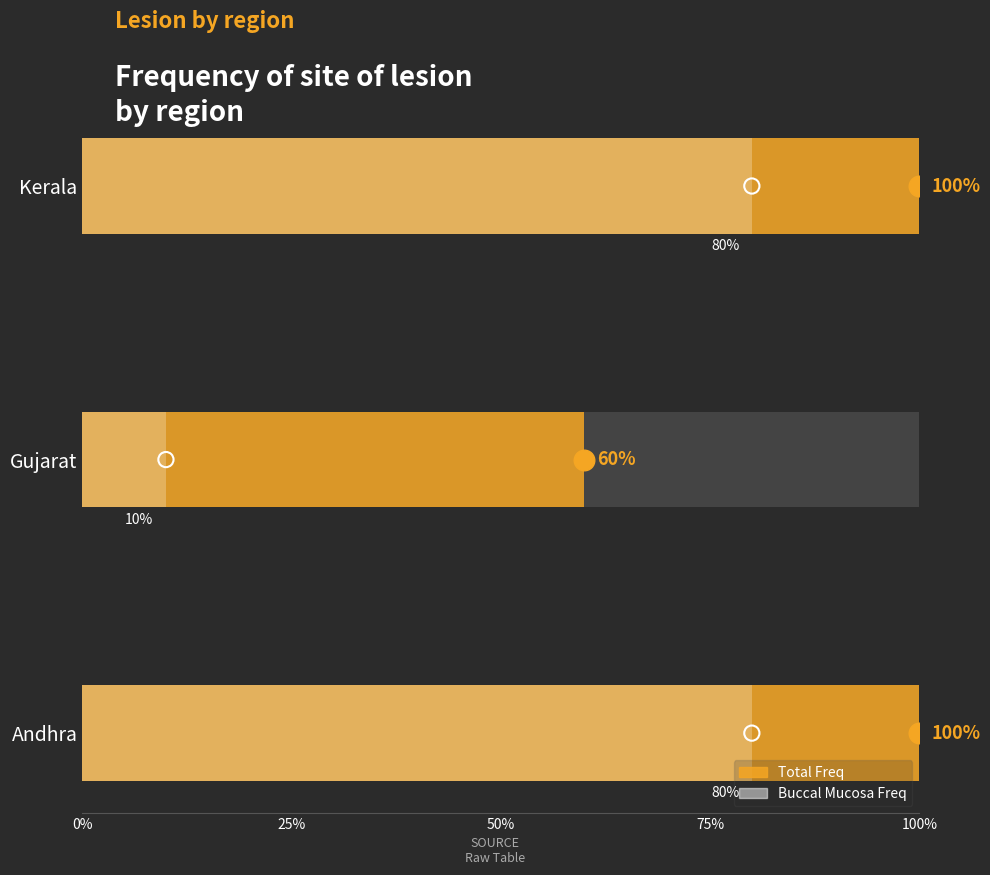

Which series reaches the maximum Y coordinate?

Total Freq